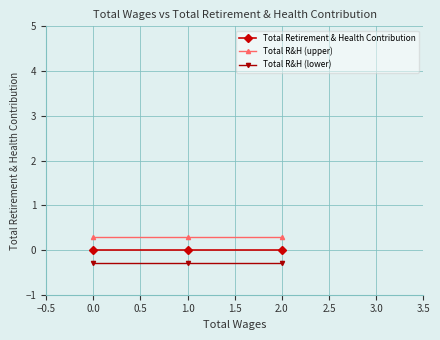

Rank the series at 0.0 from lowest to highest value.

Total R&H (lower), Total Retirement & Health Contribution, Total R&H (upper)